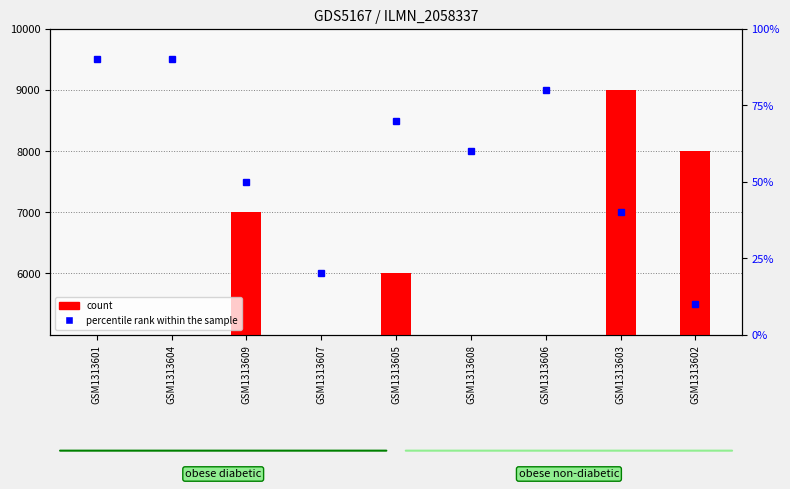

How many categories are shown in the chart?

9